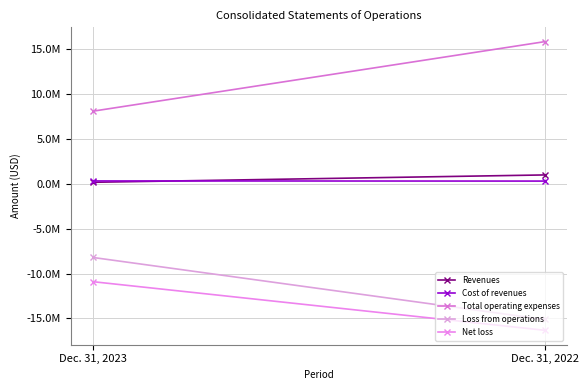

At how many categories does at least one series exceed 14841633?

1